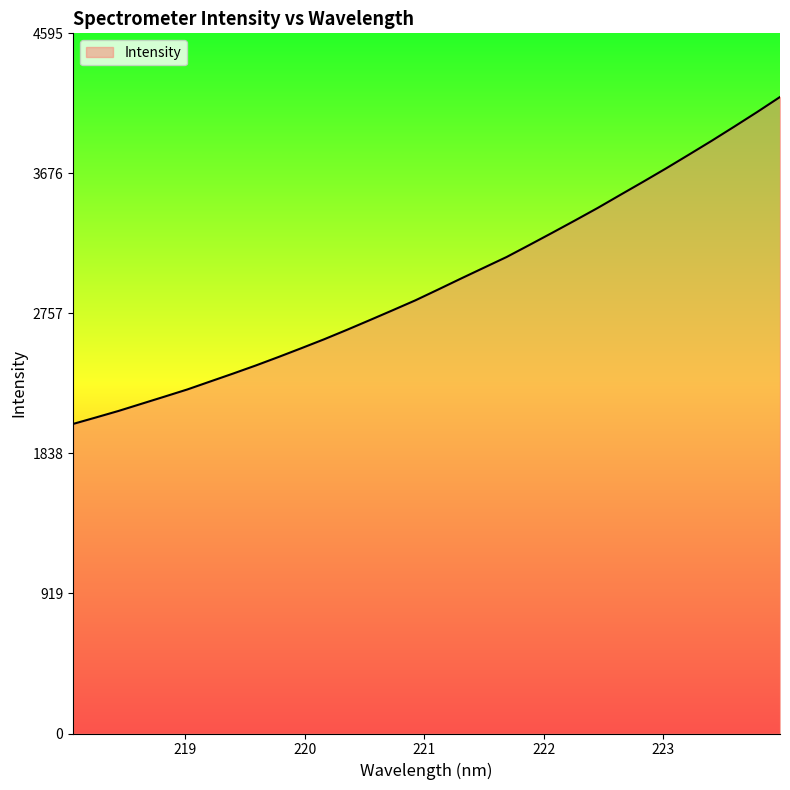

What is the smallest value displayed?

2031.7